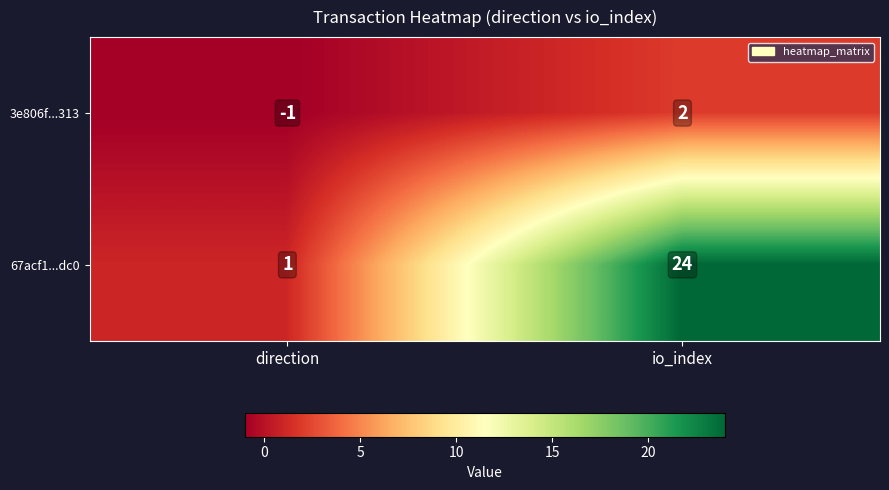

Where is 67acf1...dc0 nearest to the value 12?

direction